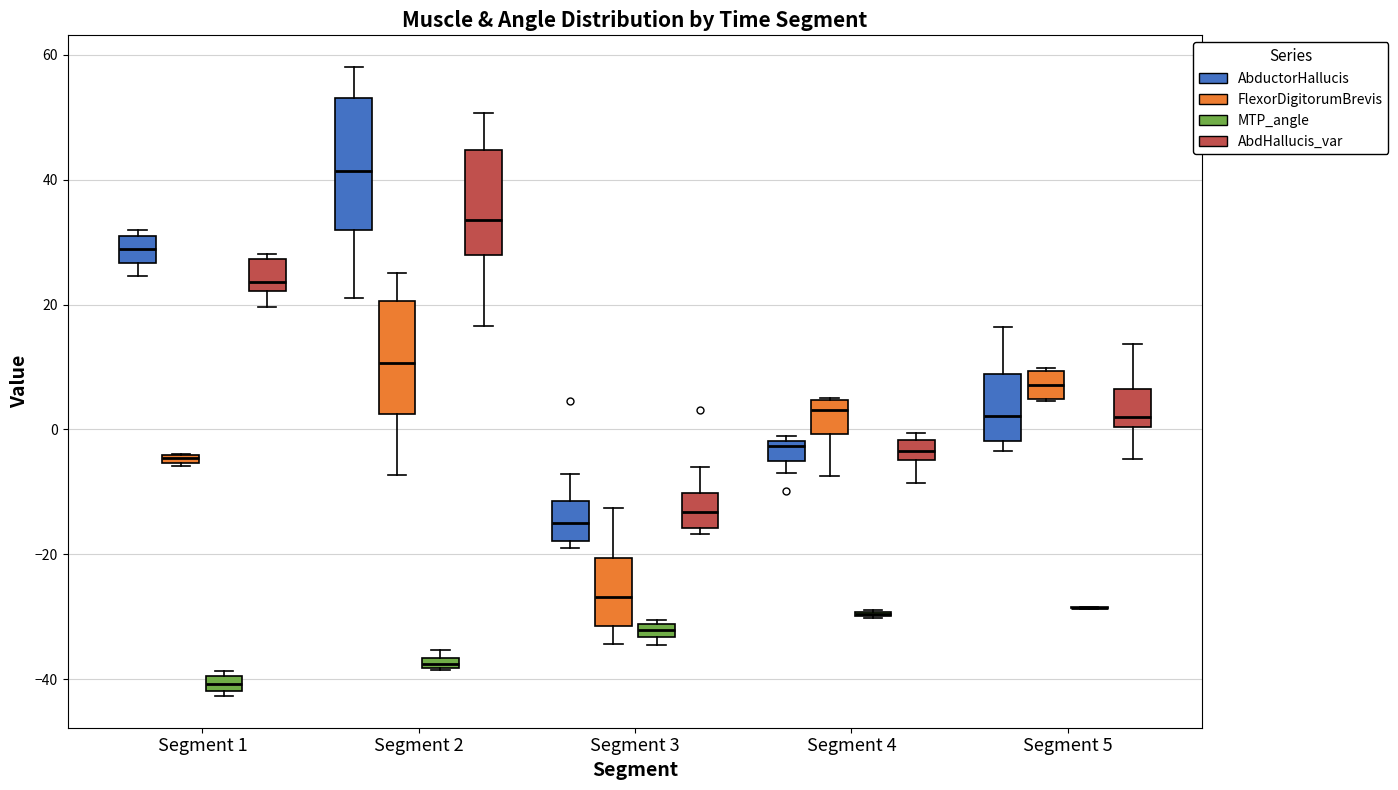

Where does the median line of the box for Segment 3 (AbductorHallucis) sit on the y-axis? The values are not printed on the chart, so give them approximately, as read against the axis.

-14